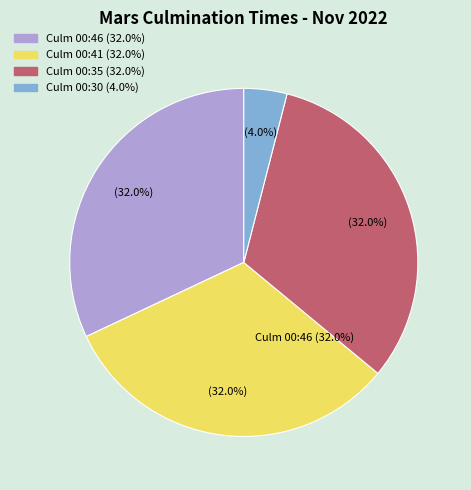

To the nearest percent, what is the combined percentage of Culm 00:30 and Culm 00:35?

36%